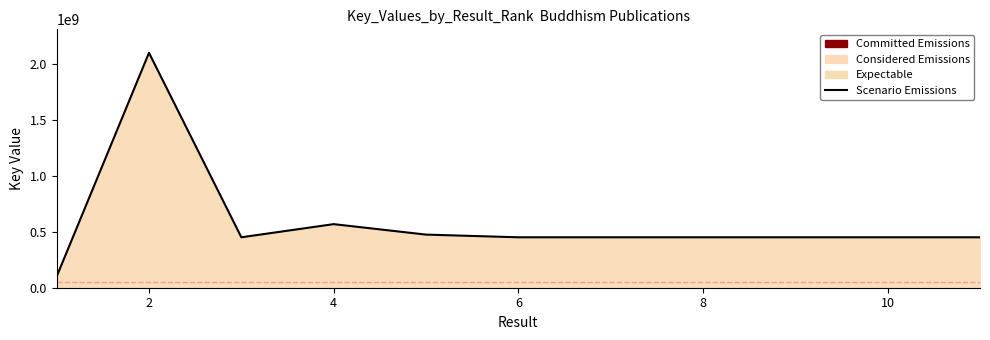

What is the maximum value shown in the chart?

2102396665